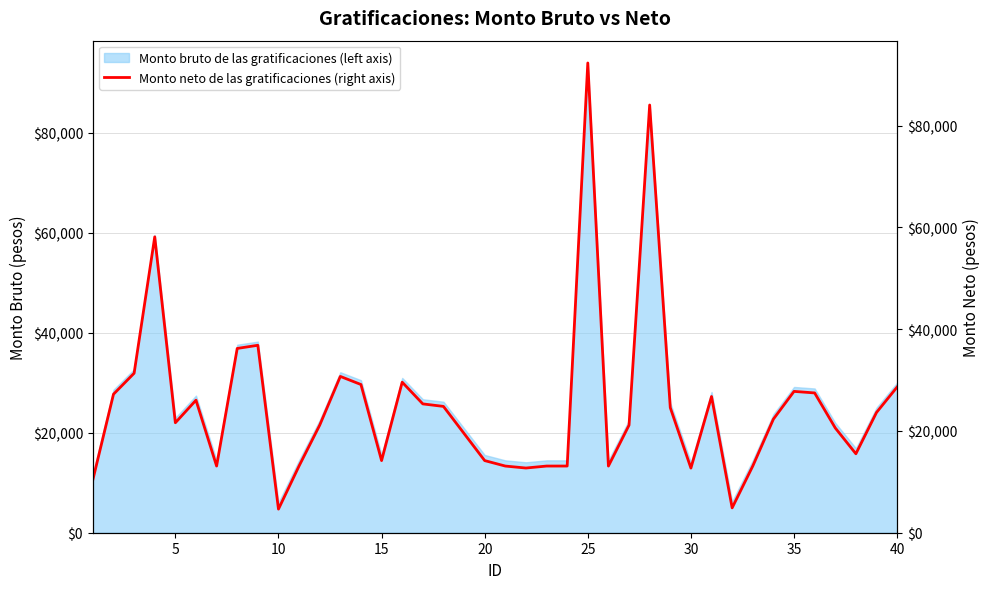

What is the average value?

24947.6